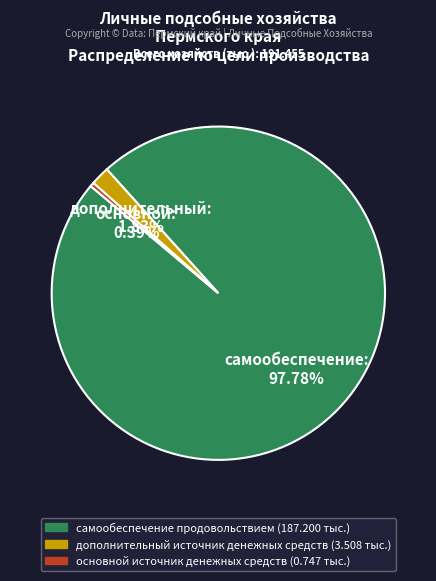

Does any single category account for the majority?

Yes